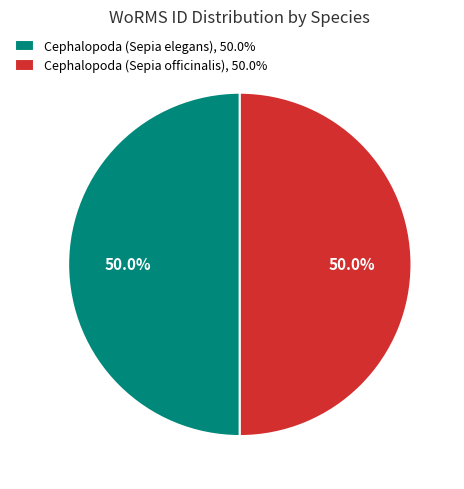

Is it true that Cephalopoda (Sepia officinalis) is 61% of the pie?

False